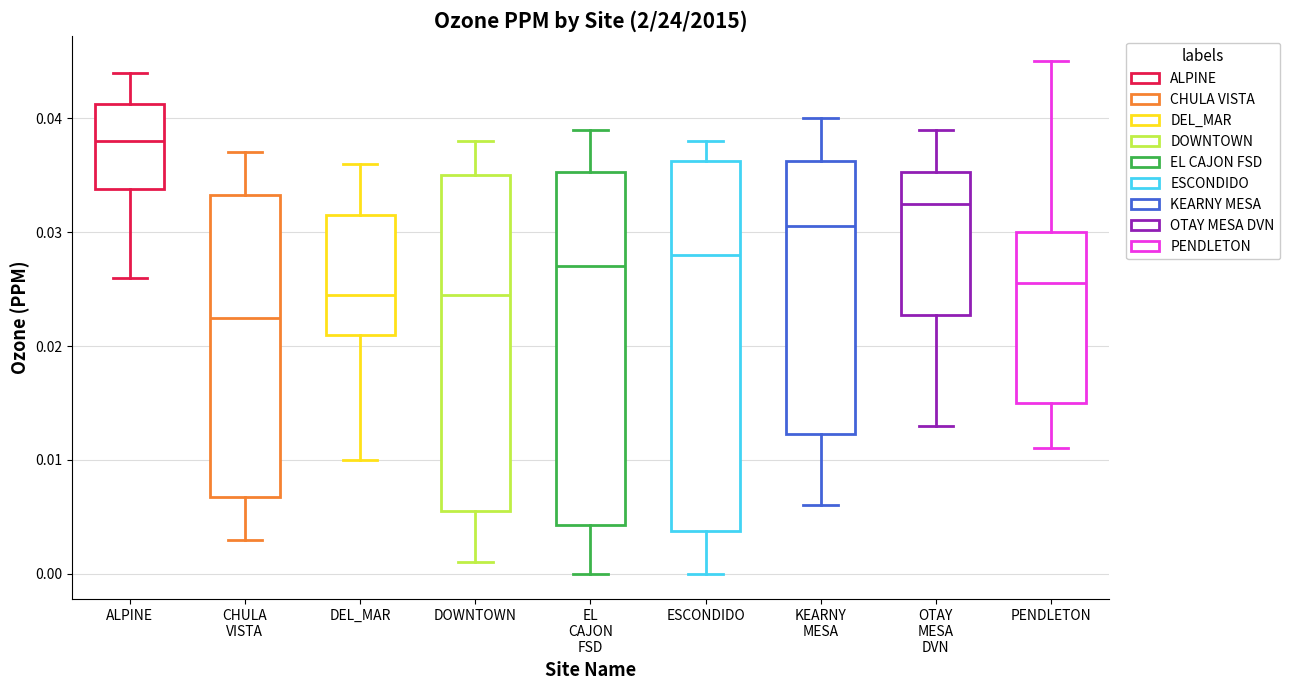

Which box's median line is the lowest?

CHULA VISTA